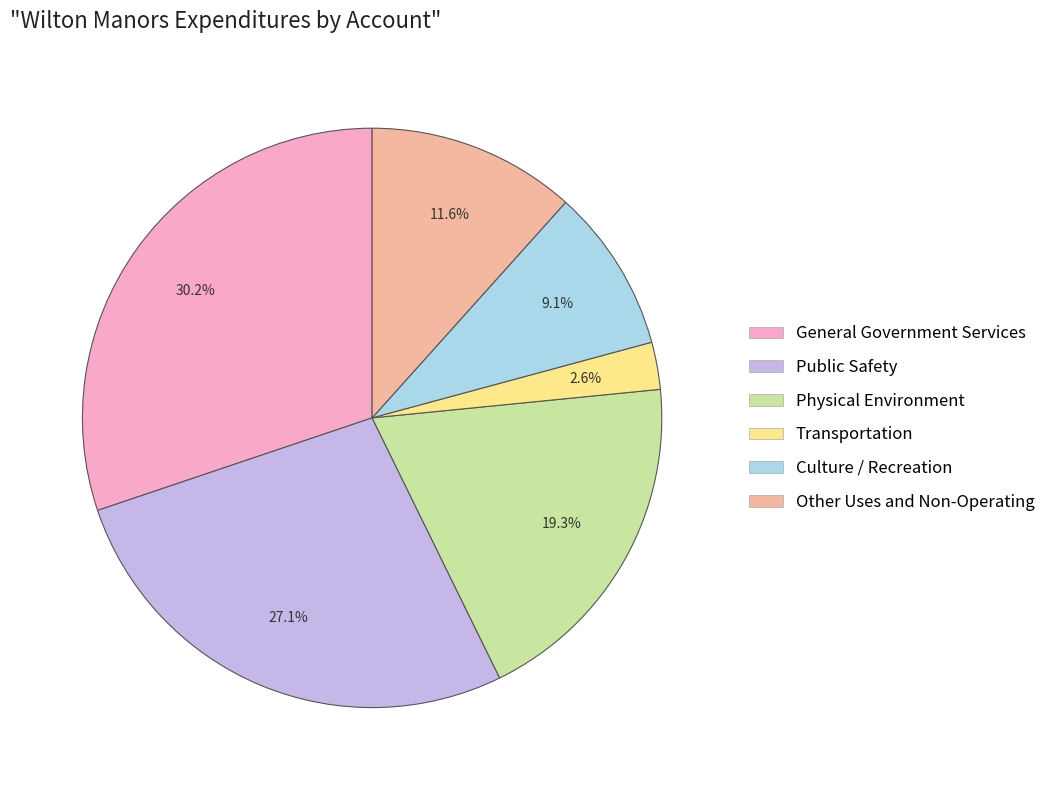

To the nearest percent, what is the combined percentage of Public Safety and Other Uses and Non-Operating?

39%